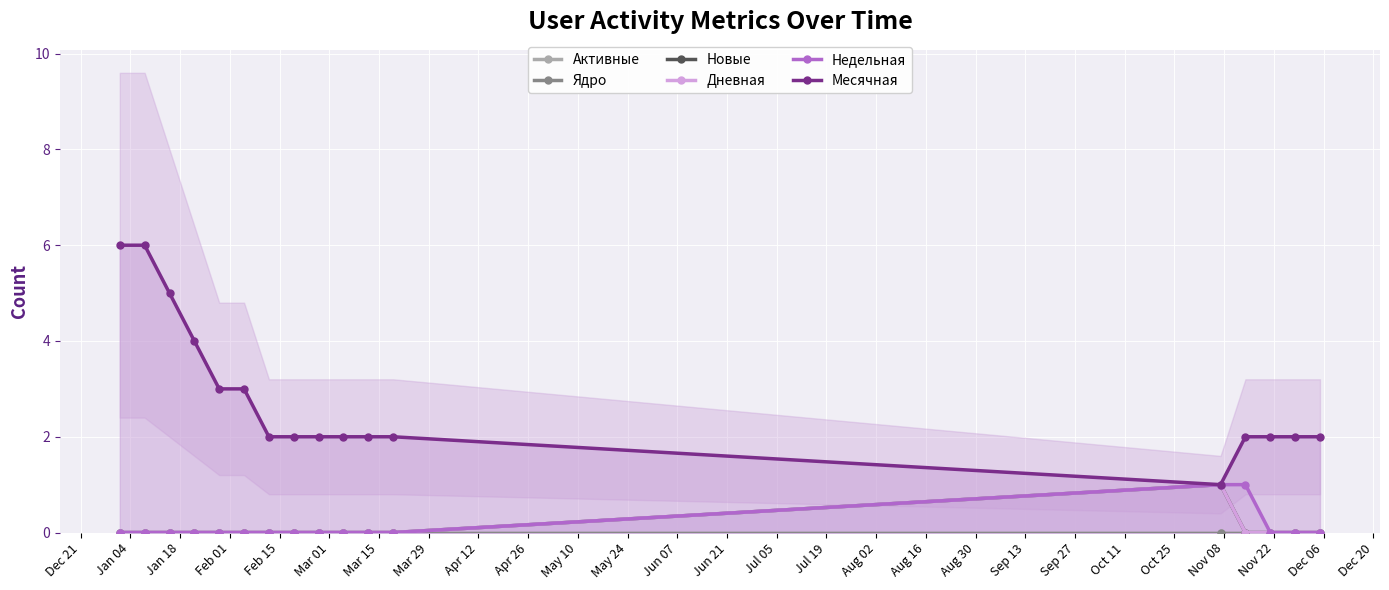

What is the value of the Месячная point at the 13th from the left?

1